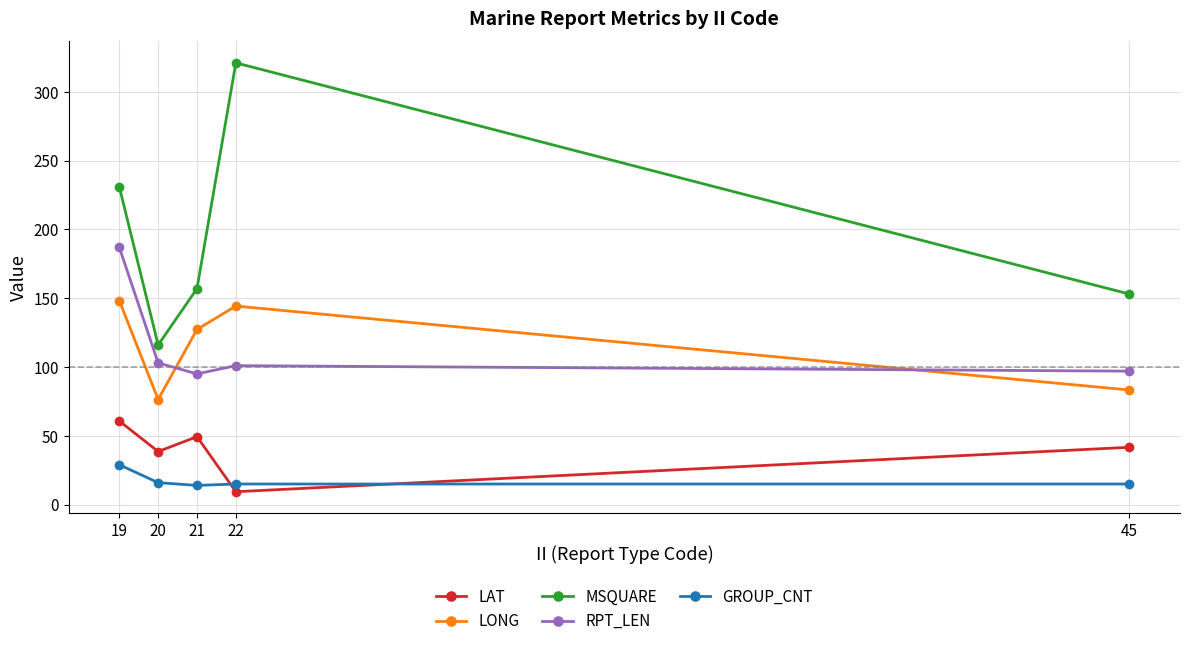

List the series in order of their peak value, highest first.

MSQUARE, RPT_LEN, LONG, LAT, GROUP_CNT